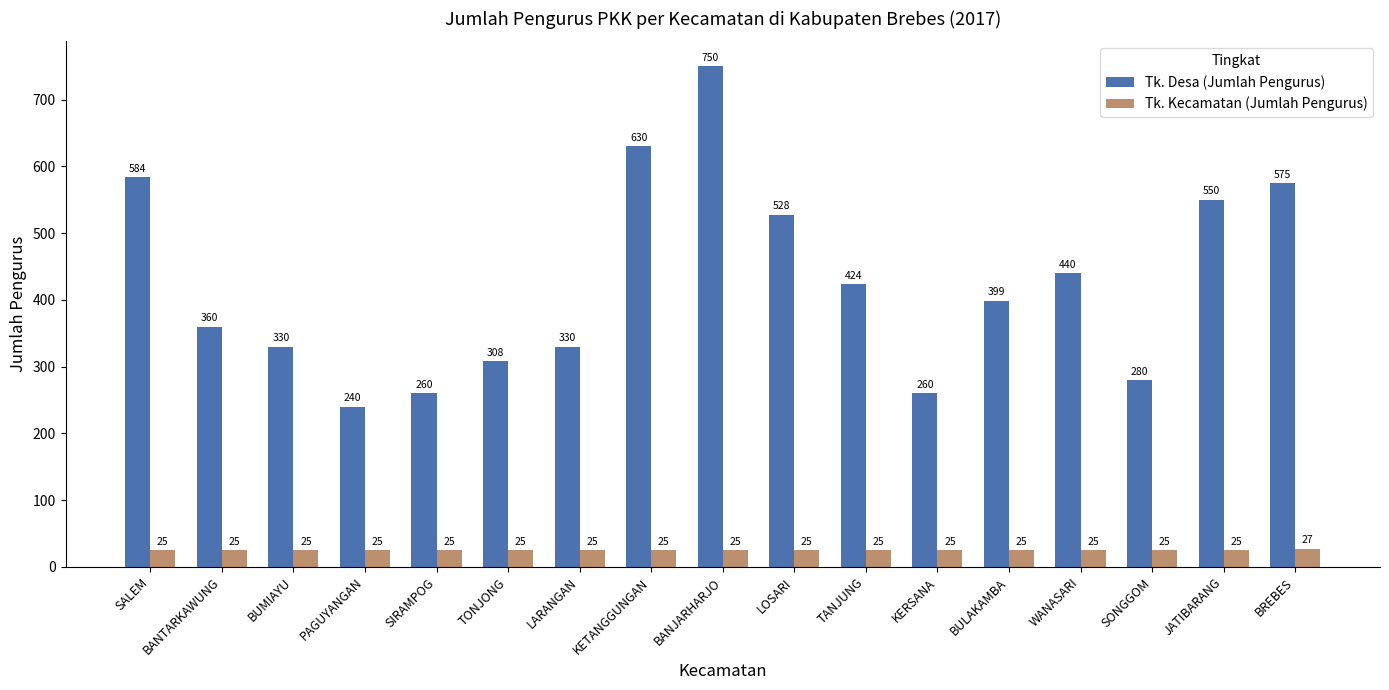

Which series changed the most between JATIBARANG and BREBES?

Tk. Desa (Jumlah Pengurus)